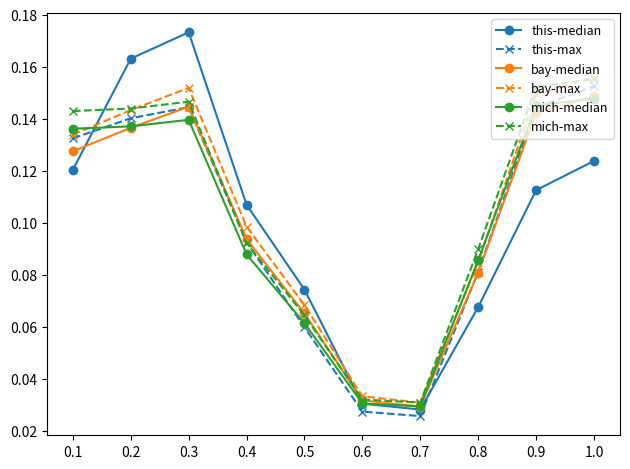

How many lines are shown in the chart?

6